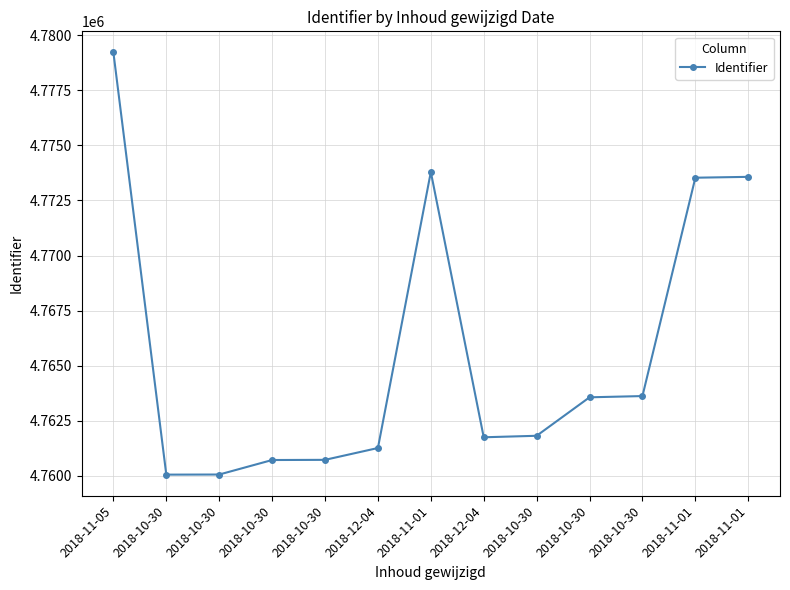

Is this an area chart (filled region under the line)?

No